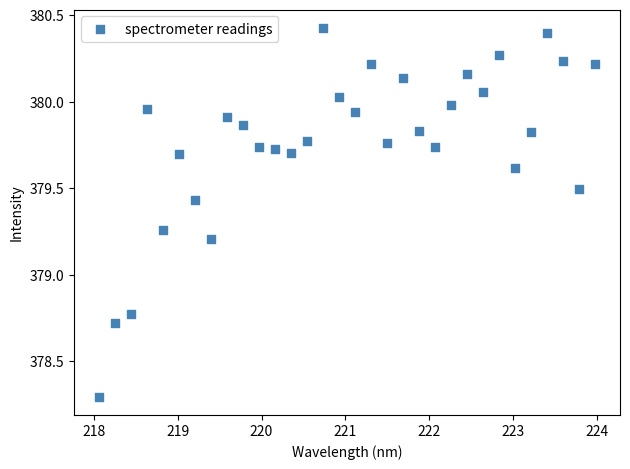

What is the range of Y values (max minus min)?

2.1